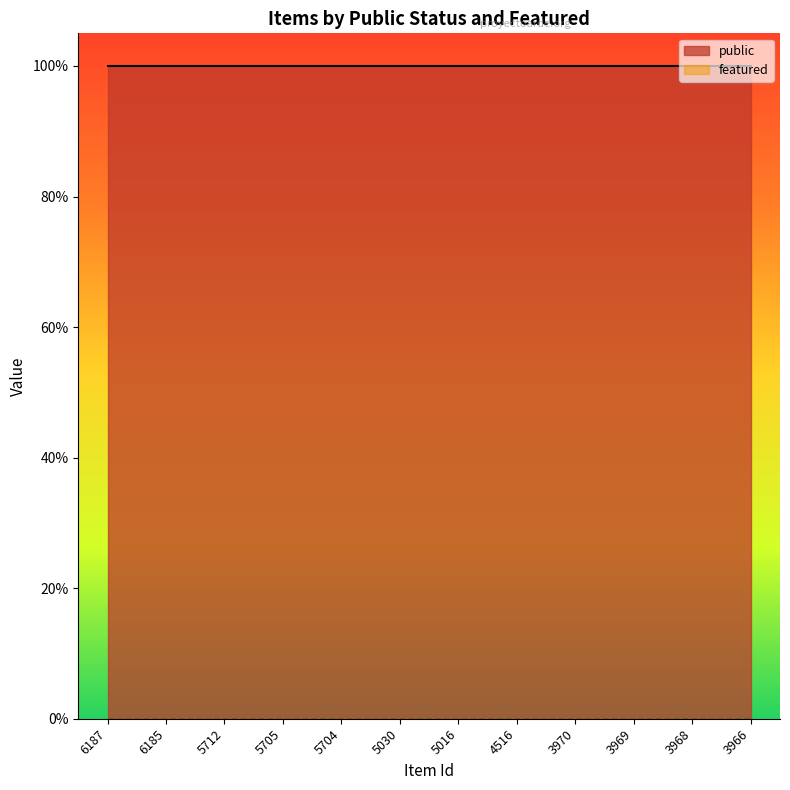

Between 5030 and 6185, which is larger?

5030